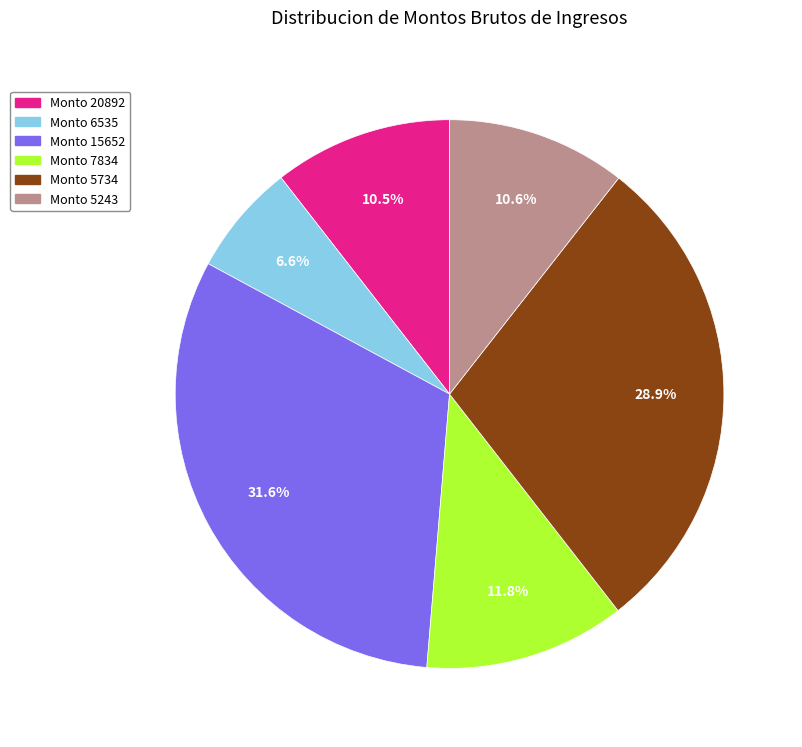

Do Monto 5734 and Monto 5243 together represent more than half of the pie?

No